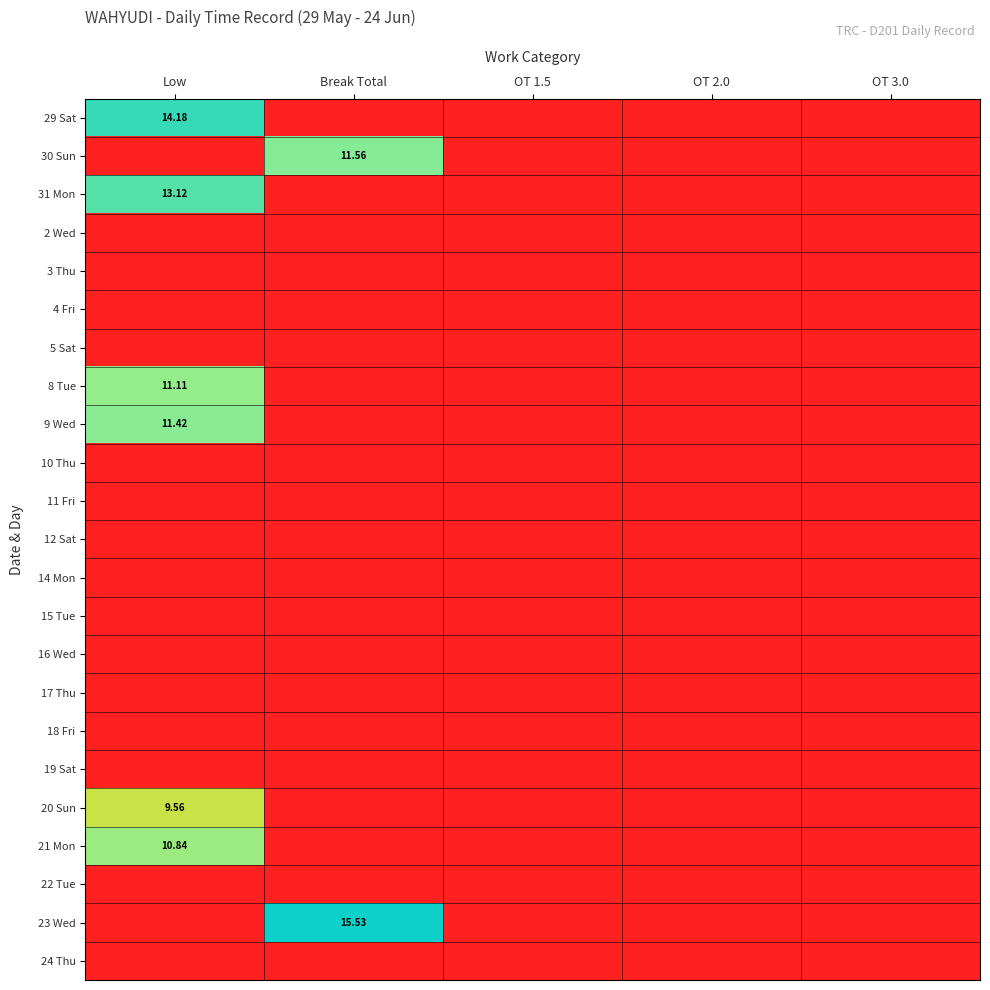

What is the spread (max minus min) of values at Break Total?

15.5